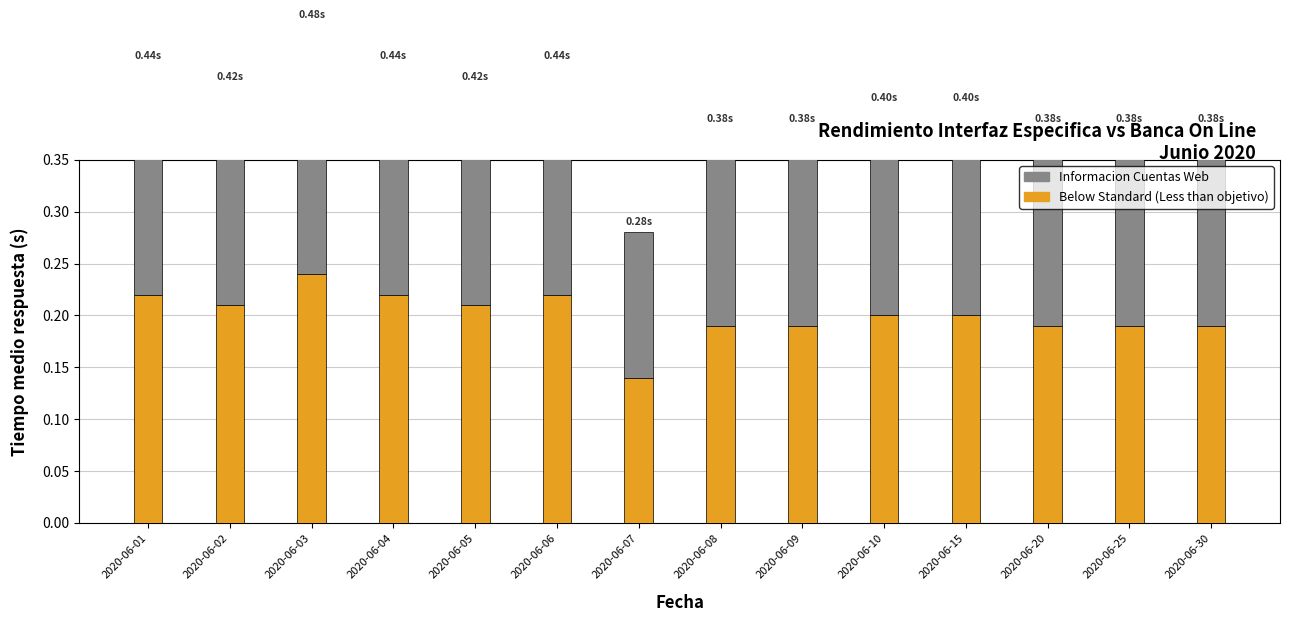

Between 2020-06-08 and 2020-06-10, which series saw the biggest shift?

Informacion Cuentas App (Tiempo medio respuesta)